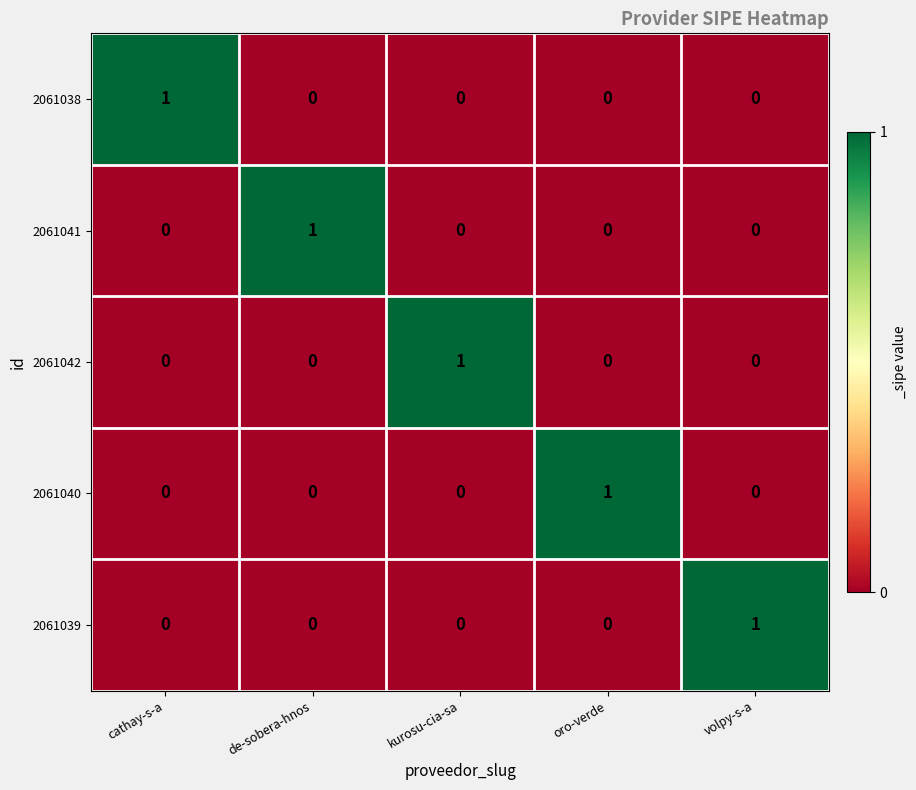

What is the greatest value displayed?

1